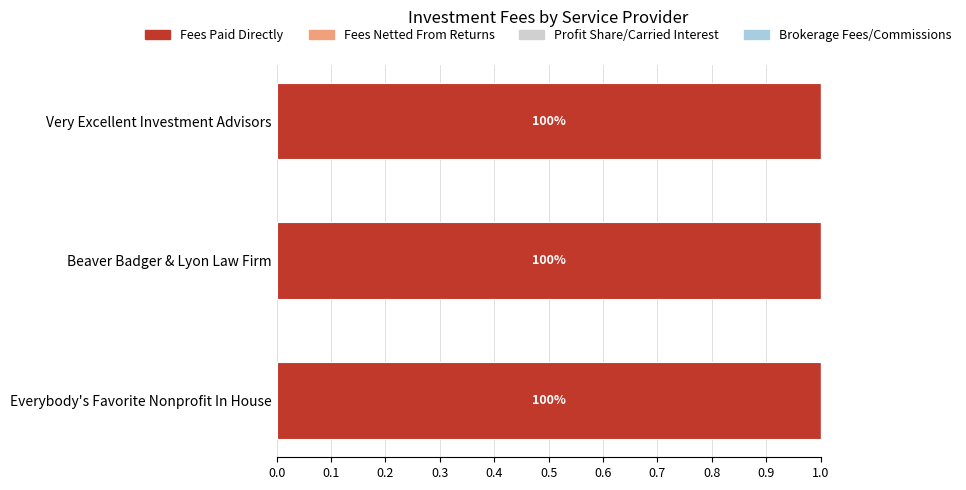

Reading right to left, transcribe all the data shown in this chart.

Fees Paid Directly: 78500	47388	666269
Fees Netted From Returns: 0	0	0
Profit Share/Carried Interest: 0	0	0
Brokerage Fees/Commissions: 0	0	0